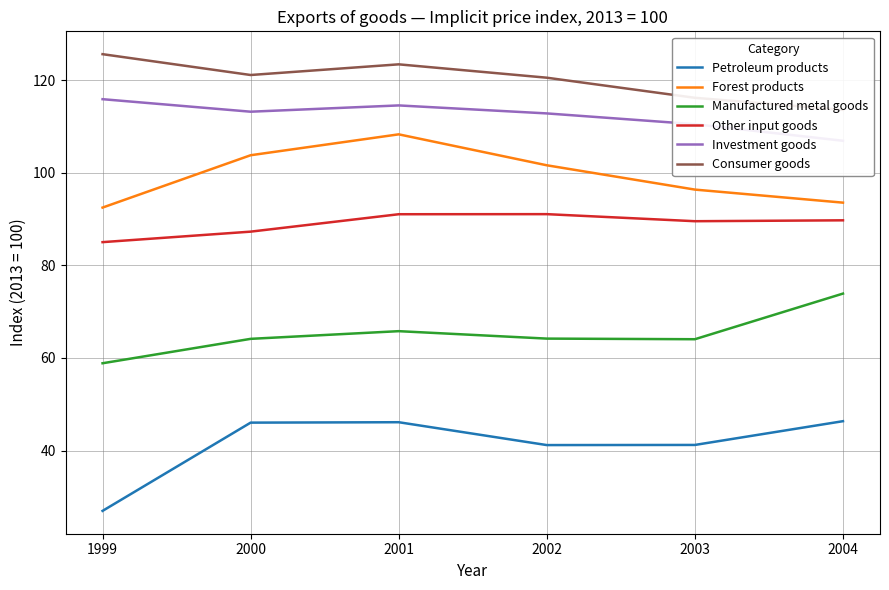

Which series changed the most between 2000 and 2002?

Petroleum products